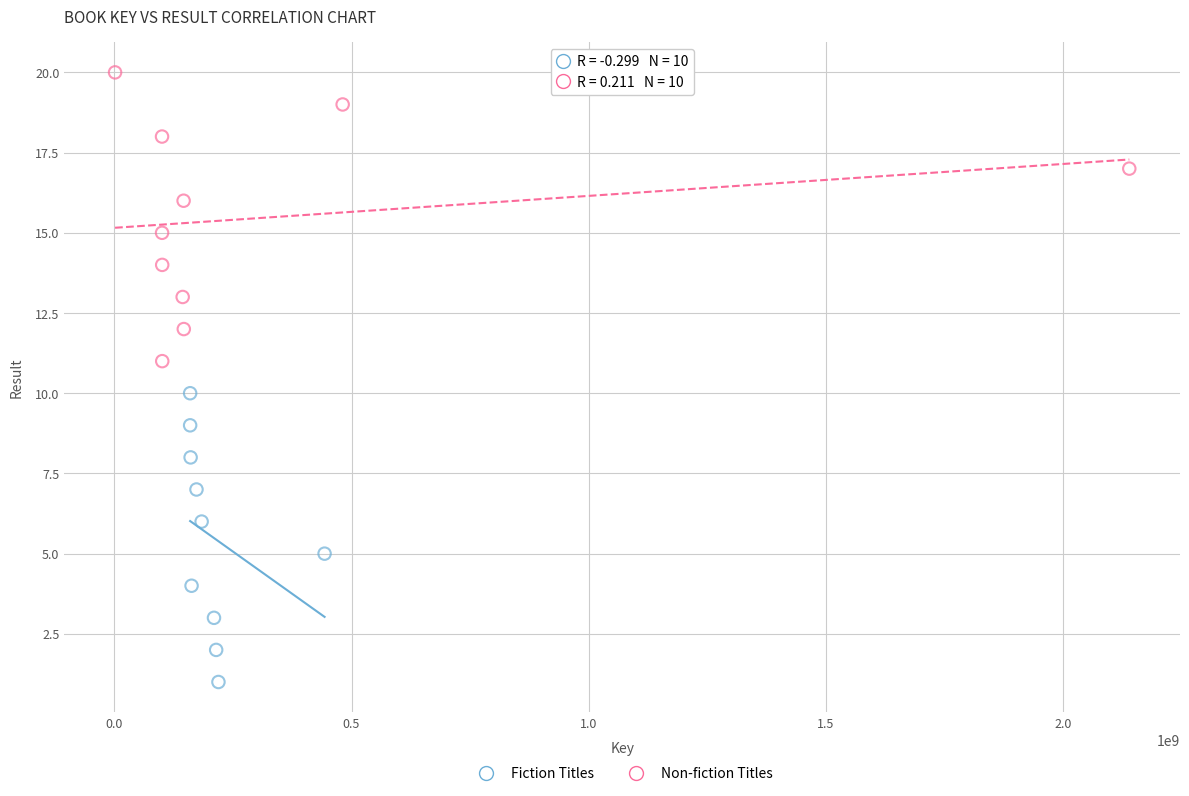

Which series reaches the maximum Y coordinate?

Non-fiction Titles